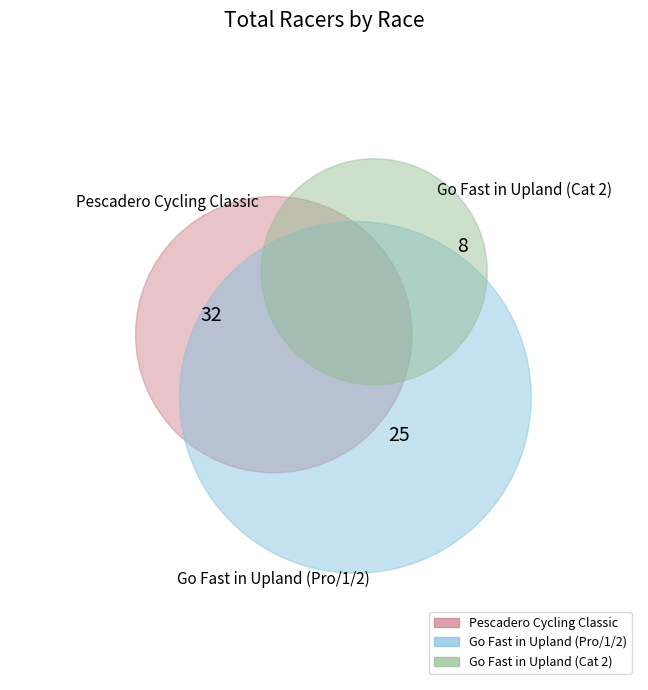

To the nearest percent, what portion does Pescadero Cycling Classic represent?

49%